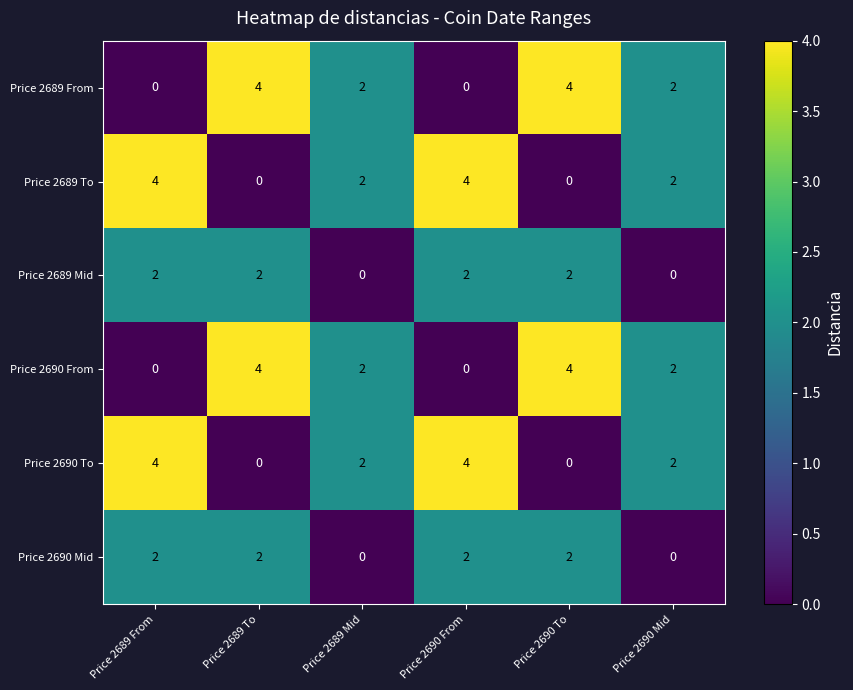

The Price 2689 From series shows 2 at Price 2689 Mid. True or false?

True